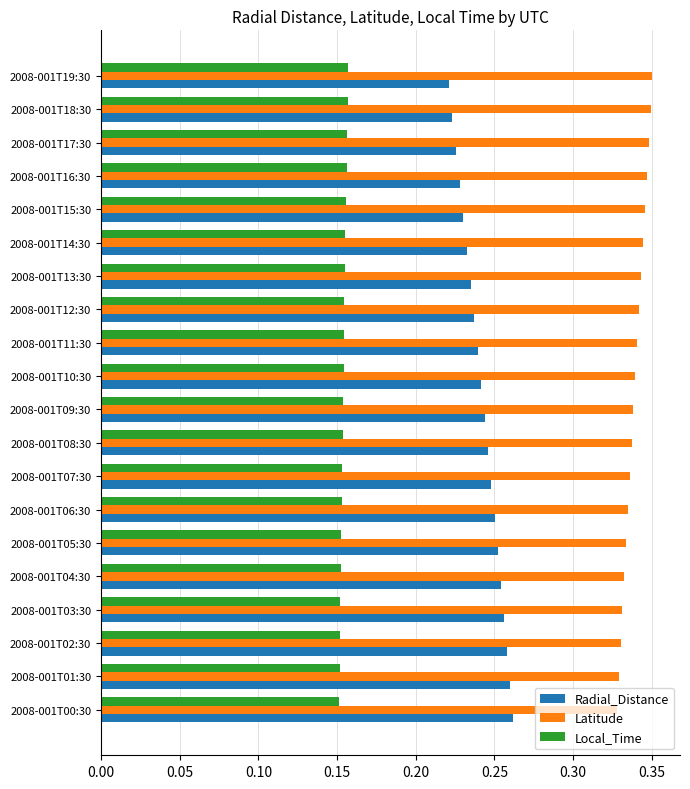

What are all the series names shown in the legend?

Radial_Distance, Latitude, Local_Time